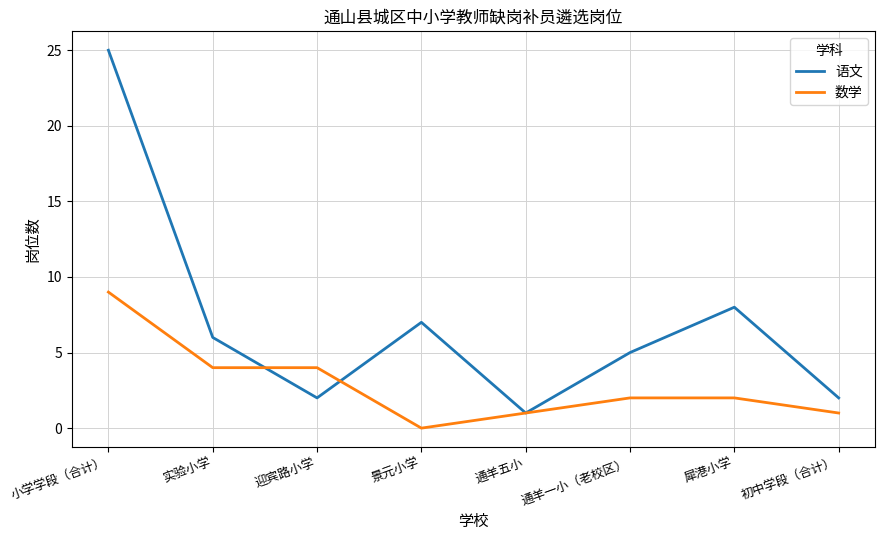

At which category does 语文 reach its first local valley?

迎宾路小学